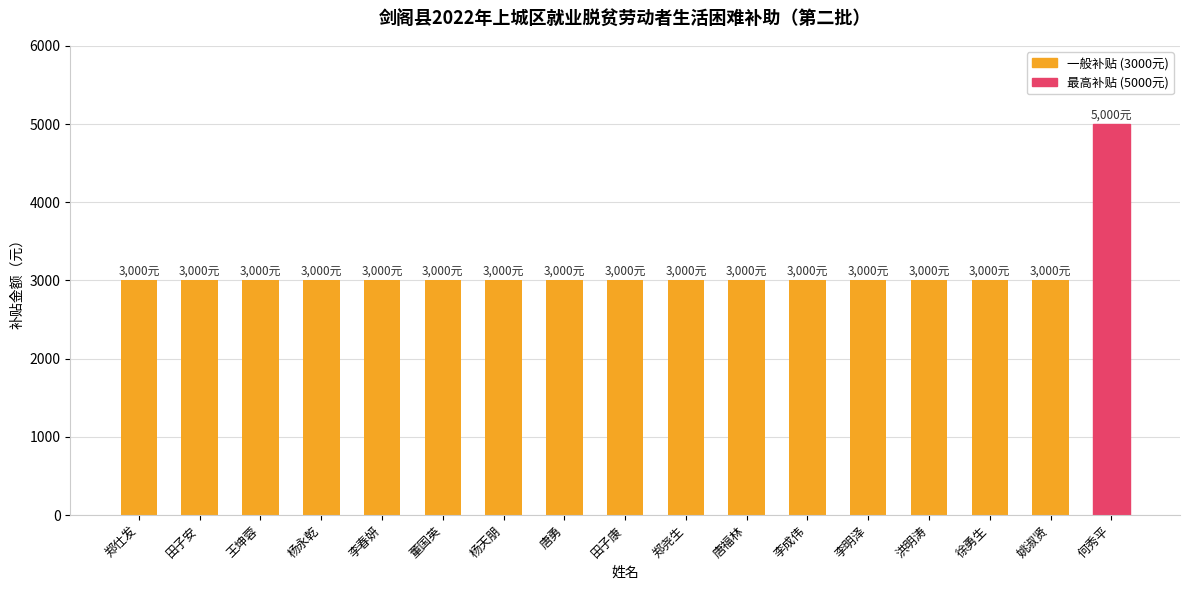

Reading left to right, transcribe all the data shown in this chart.

郑仕发=3000	田子安=3000	王坤蓉=3000	杨永乾=3000	李春妍=3000	董国英=3000	杨天朋=3000	唐勇=3000	田子康=3000	郑尧生=3000	唐福林=3000	李成伟=3000	李明泽=3000	洪明涛=3000	徐勇生=3000	姚淑贤=3000	何秀平=5000